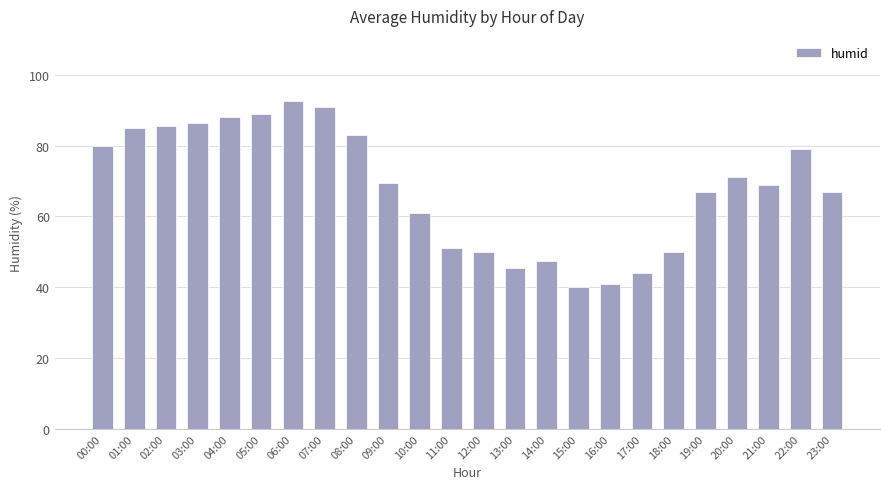

What is the label of the 22nd bar from the left?

21:00